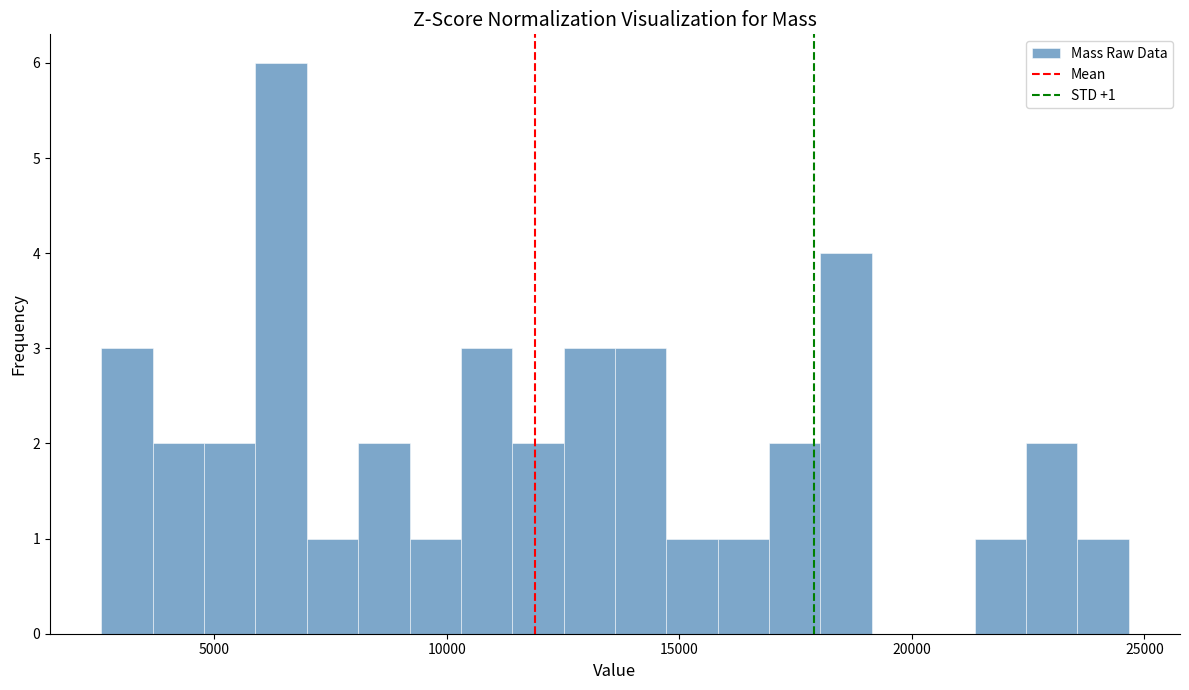

Read against the x-axis, roughly where is the centre of the tallest bar?

6500